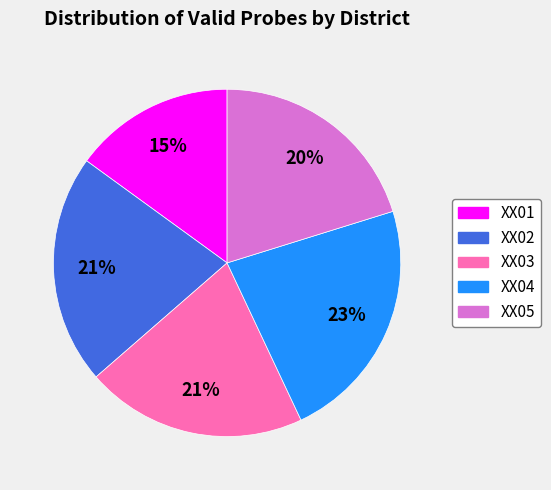

How many slices are in this pie chart?

5